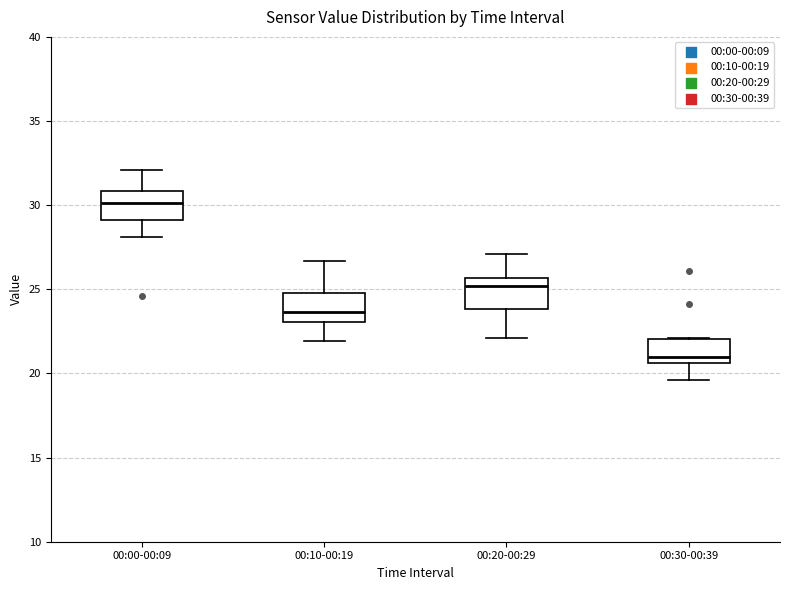

Where does the lower whisker of the box for 00:00-00:09 end on the y-axis? The values are not printed on the chart, so give them approximately, as read against the axis.

28.0